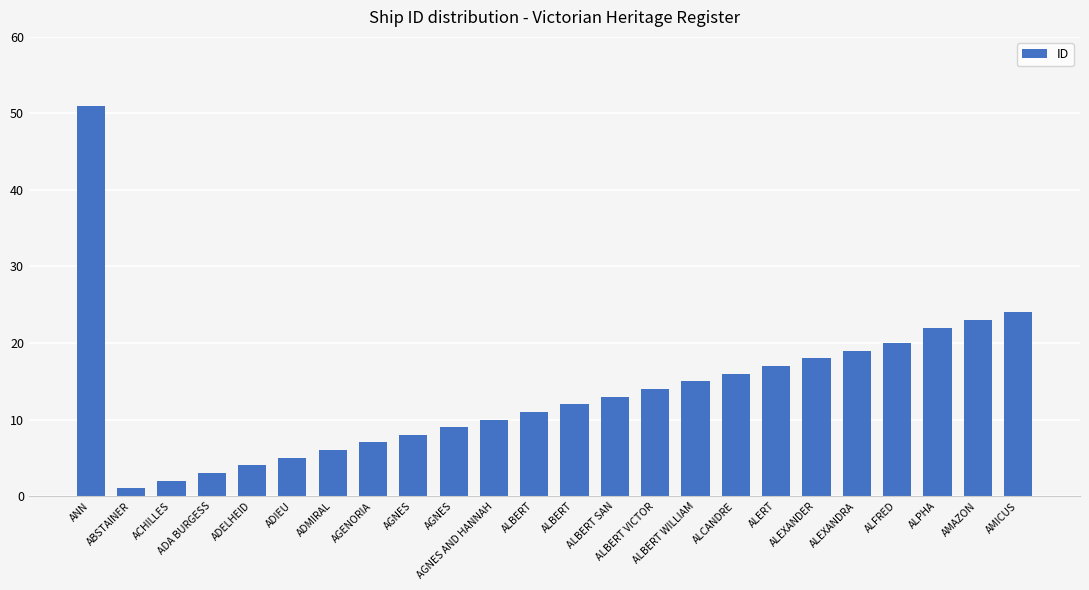

What is the difference between the maximum and minimum values?

50